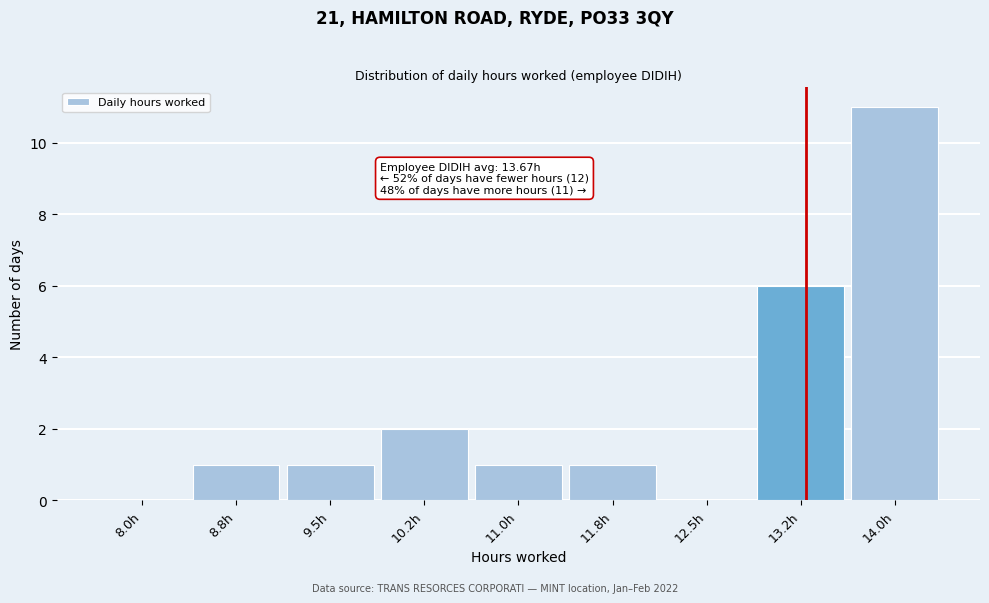

Reading left to right, extract all data points from this chart.

8.0h=0	8.8h=1	9.5h=1	10.2h=2	11.0h=1	11.8h=1	12.5h=0	13.2h=6	14.0h=11